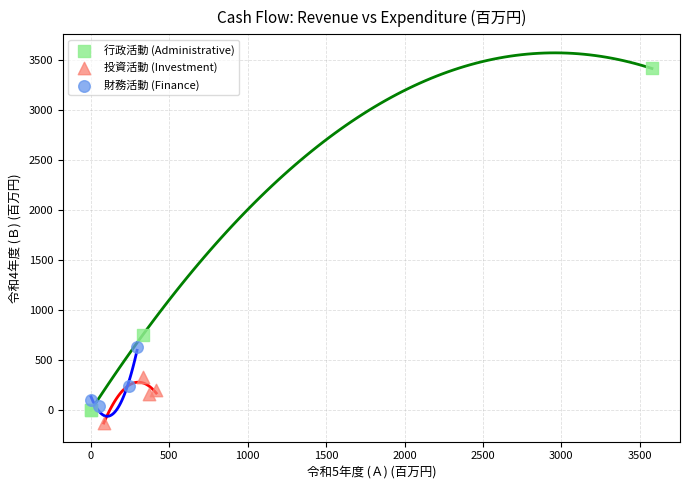

Which series reaches the minimum Y coordinate?

投資活動 (Investment)